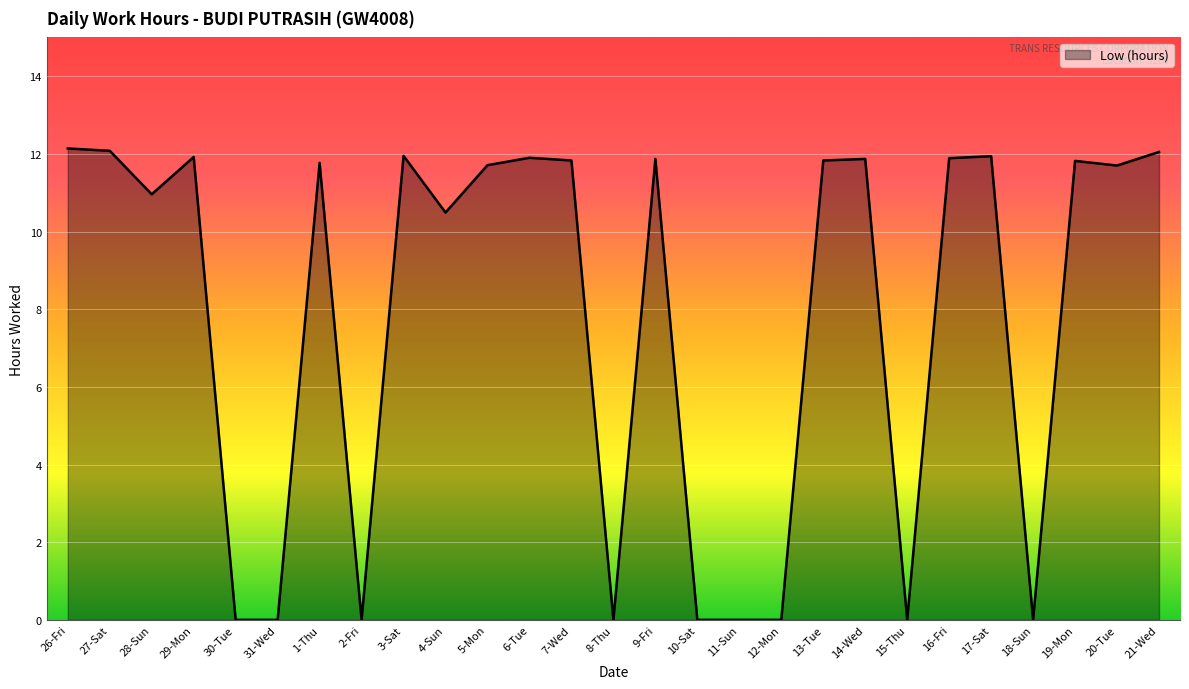

Which has a higher value, 3-Sat or 12-Mon?

3-Sat